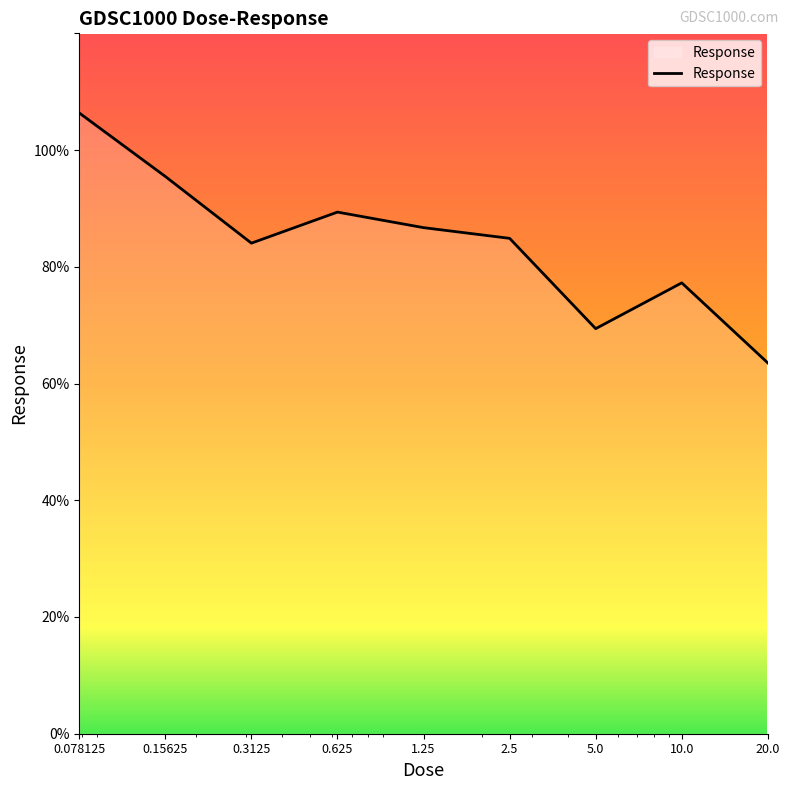

What is the greatest value displayed?

106.4